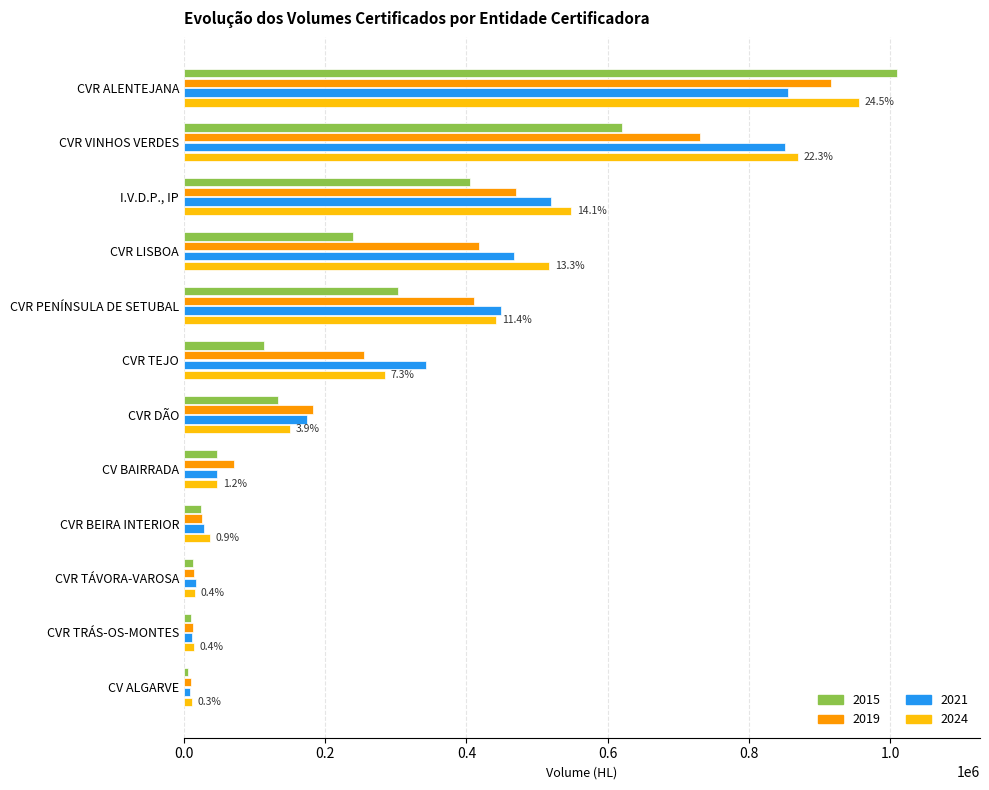

True or false: 2024 has a value of 266848.3 at CVR DÃO.

False